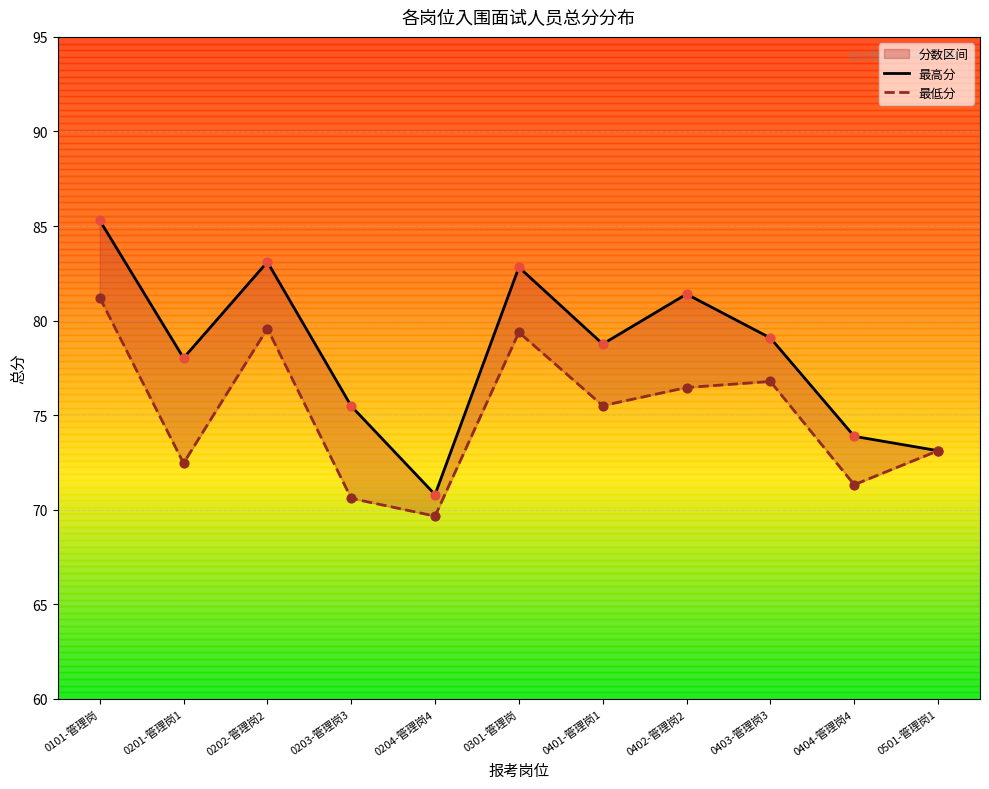

Which series has the widest spread of Y values?

最高分